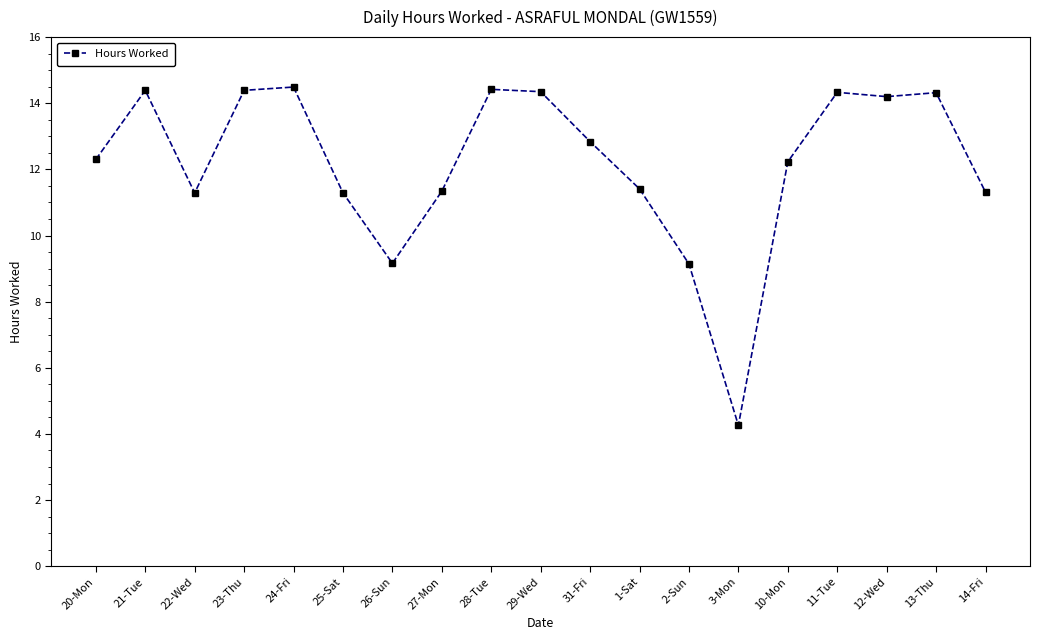

What is the label of the 13th point from the left?

2-Sun